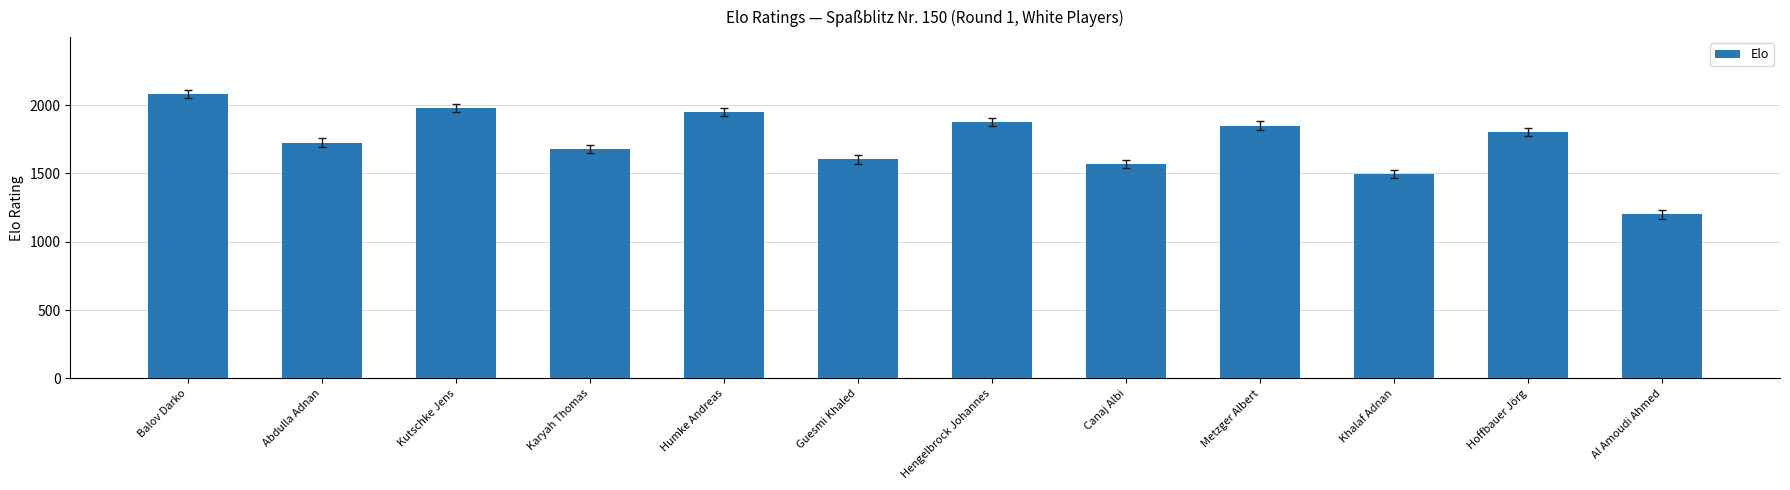

How many values are below 1805?

6